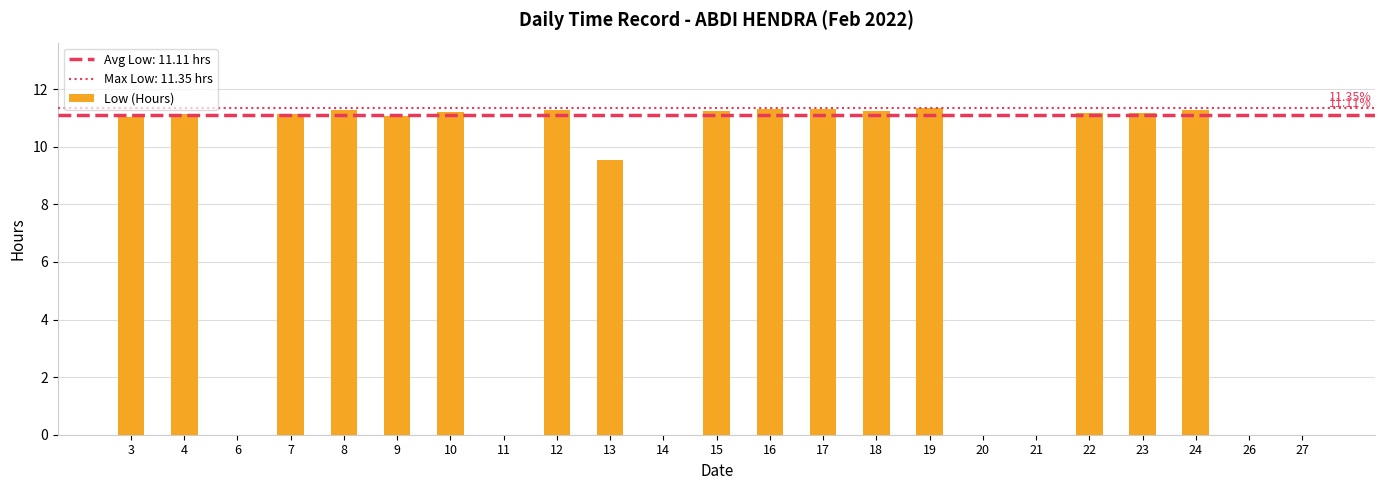

How many series are shown in this chart?

1